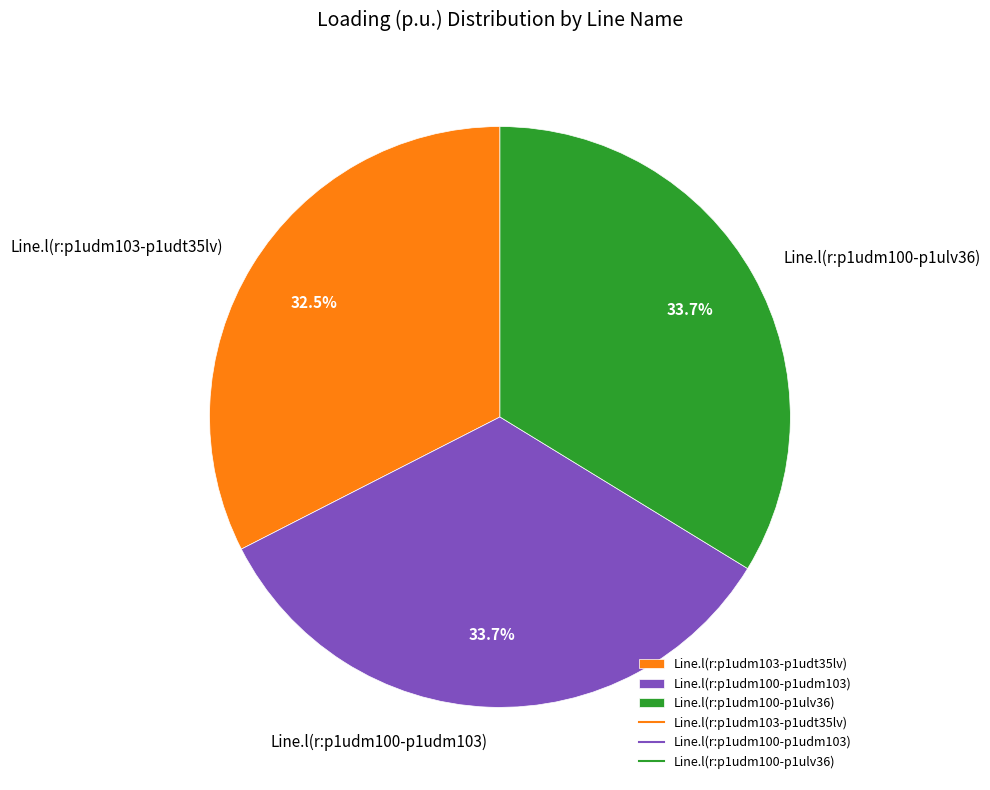

To the nearest percent, what is the combined percentage of Line.l(r:p1udm103-p1udt35lv) and Line.l(r:p1udm100-p1ulv36)?

66%